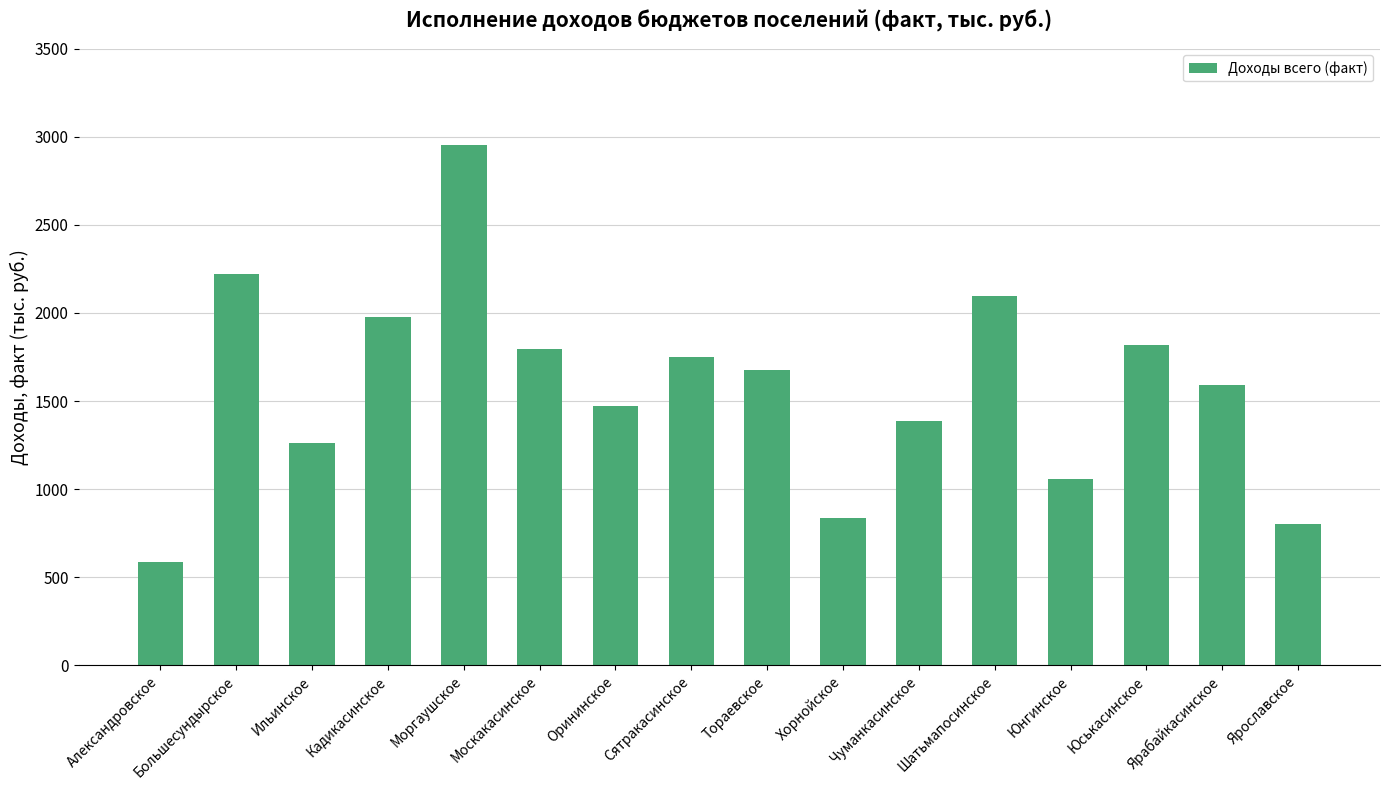

Is it true that the value at Юнгинское is 1483.2?

False